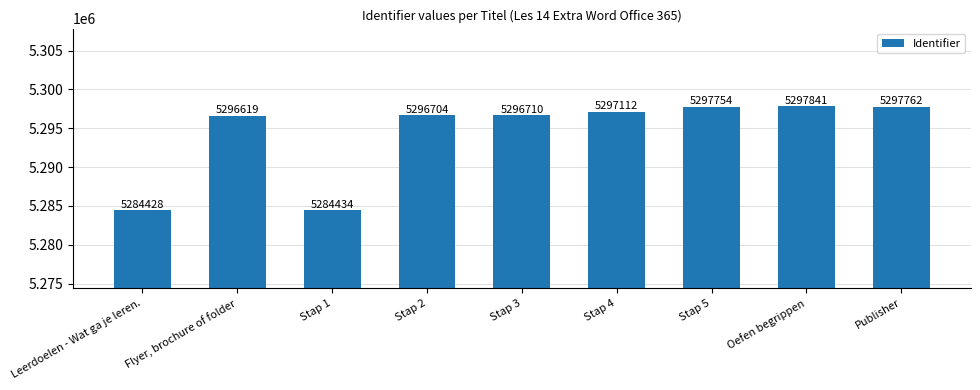

List the labels in order of value, smallest first.

Leerdoelen - Wat ga je leren., Stap 1, Flyer, brochure of folder, Stap 2, Stap 3, Stap 4, Stap 5, Publisher, Oefen begrippen